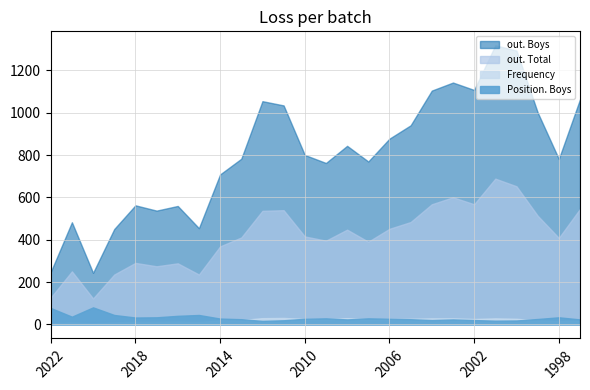

Is it true that Position. Boys equals 17 at 2012?

True